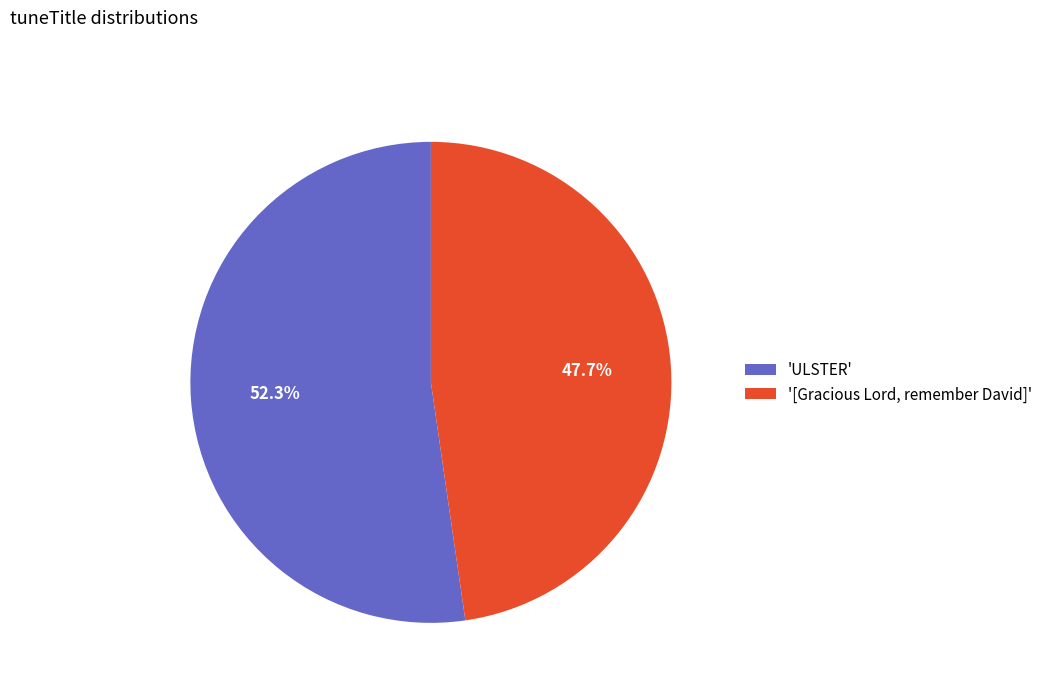

How many slices are in this pie chart?

2